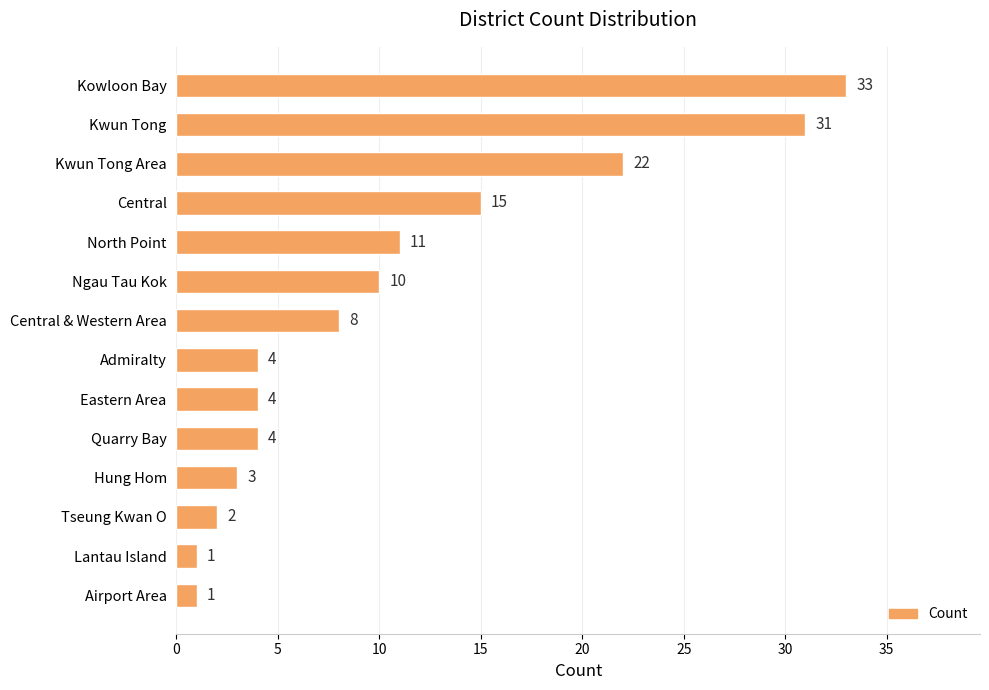

How many values are below 8?

7